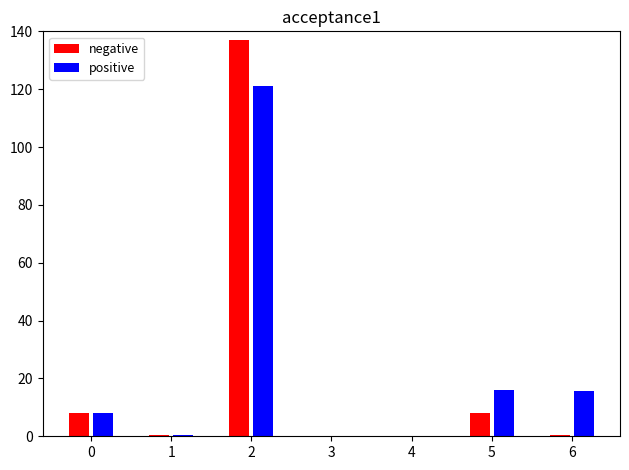

The value of positive at 6 is 24.7. True or false?

False